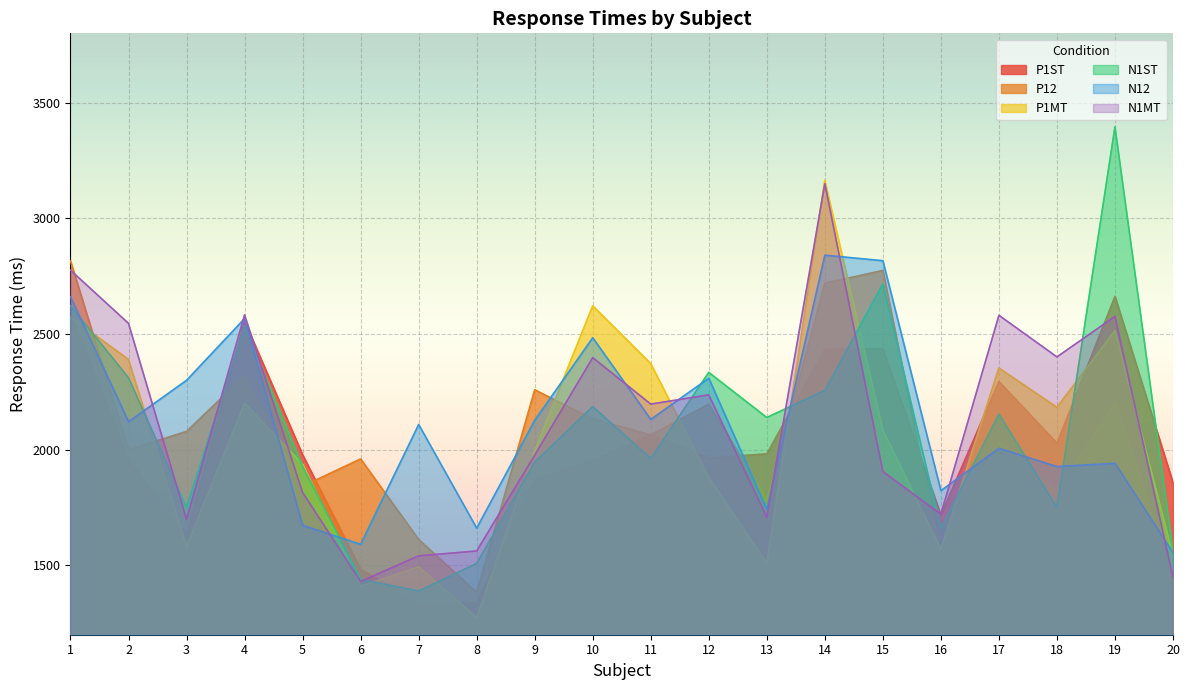

What is the difference between the second highest and minimum values in the N1ST series?

1327